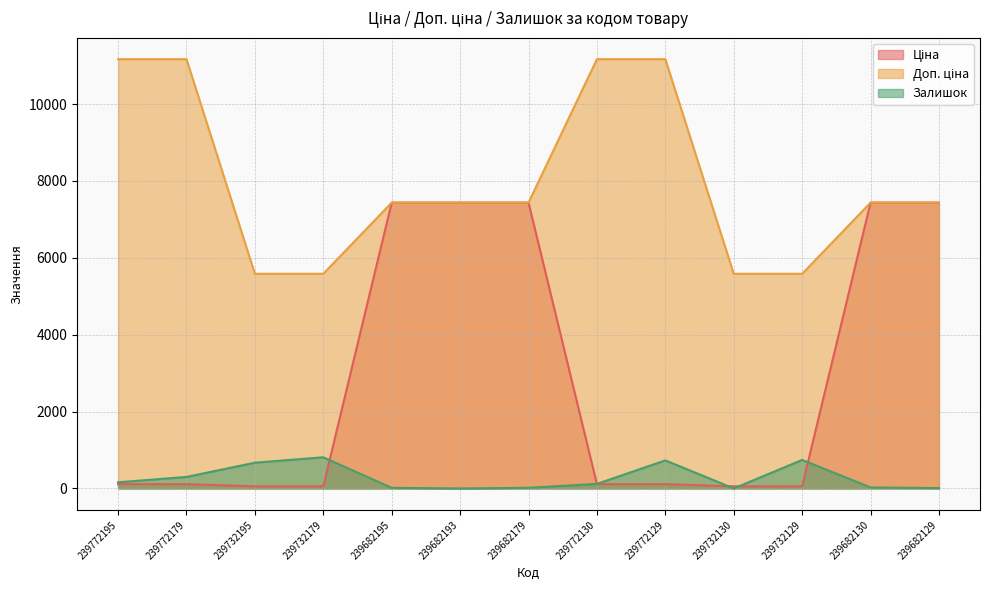

What position from the right is 239732195?

11